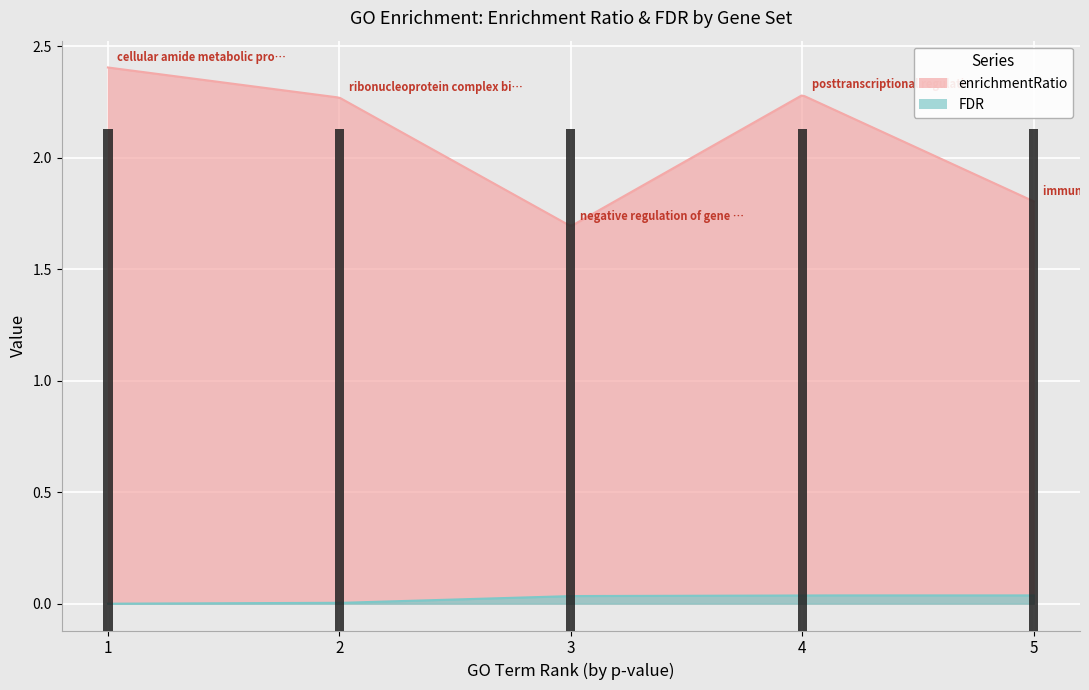

Between ribonucleoprotein complex biogenesis and immune system development, which is larger?

ribonucleoprotein complex biogenesis